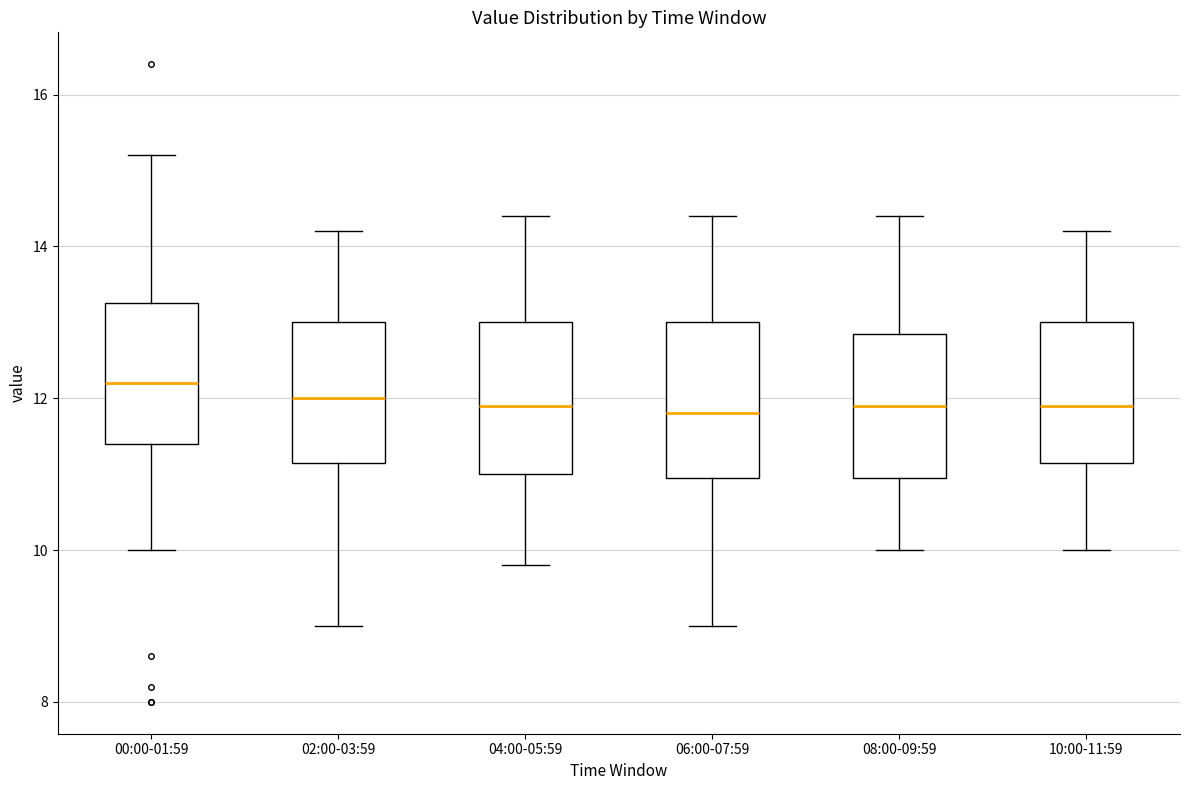

Reading left to right, read every box against the y-axis: the position of its median line, the range the box covers, and the ends of its whiskers. The values are not printed on the chart, so give them approximately, as read against the axis.

00:00-01:59: median 12.2, box 11.4 to 13.2, whiskers 10.0 to 15.2
02:00-03:59: median 12.0, box 11.2 to 13.0, whiskers 9.0 to 14.2
04:00-05:59: median 12.0, box 11.0 to 13.0, whiskers 9.8 to 14.4
06:00-07:59: median 11.8, box 11.0 to 13.0, whiskers 9.0 to 14.4
08:00-09:59: median 12.0, box 11.0 to 12.8, whiskers 10.0 to 14.4
10:00-11:59: median 12.0, box 11.2 to 13.0, whiskers 10.0 to 14.2